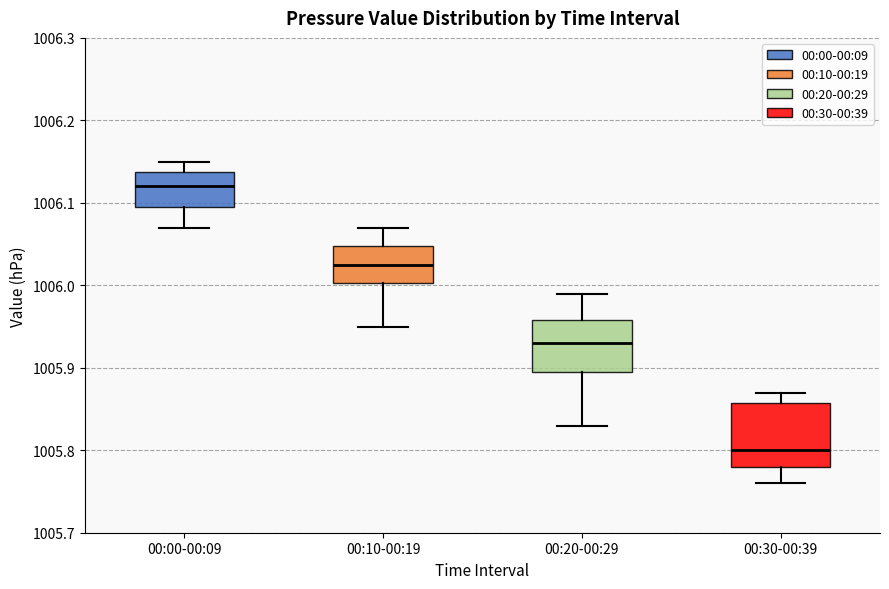

Which box's median line is the highest?

00:00-00:09